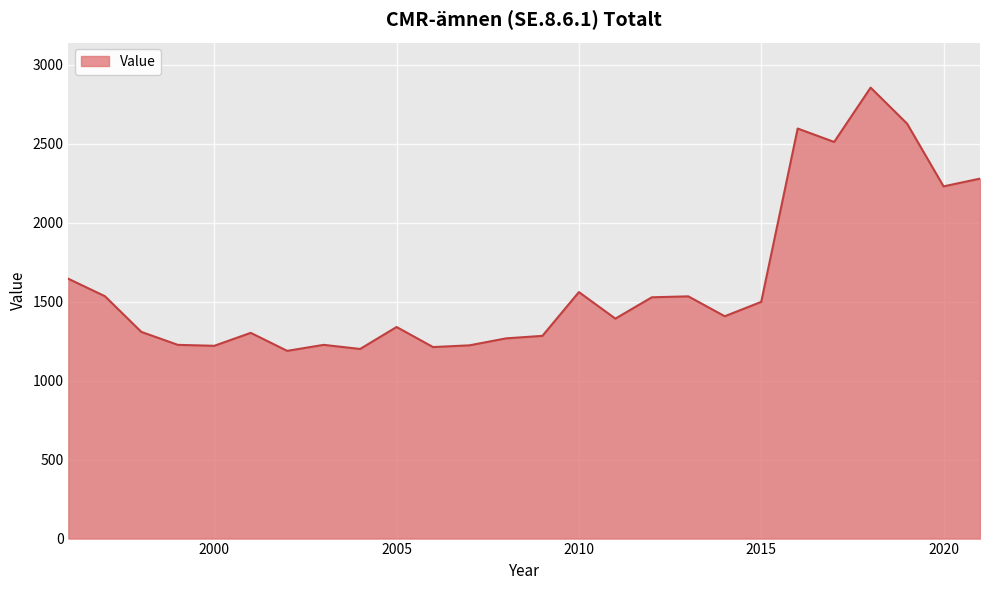

What is the greatest value displayed?

2854